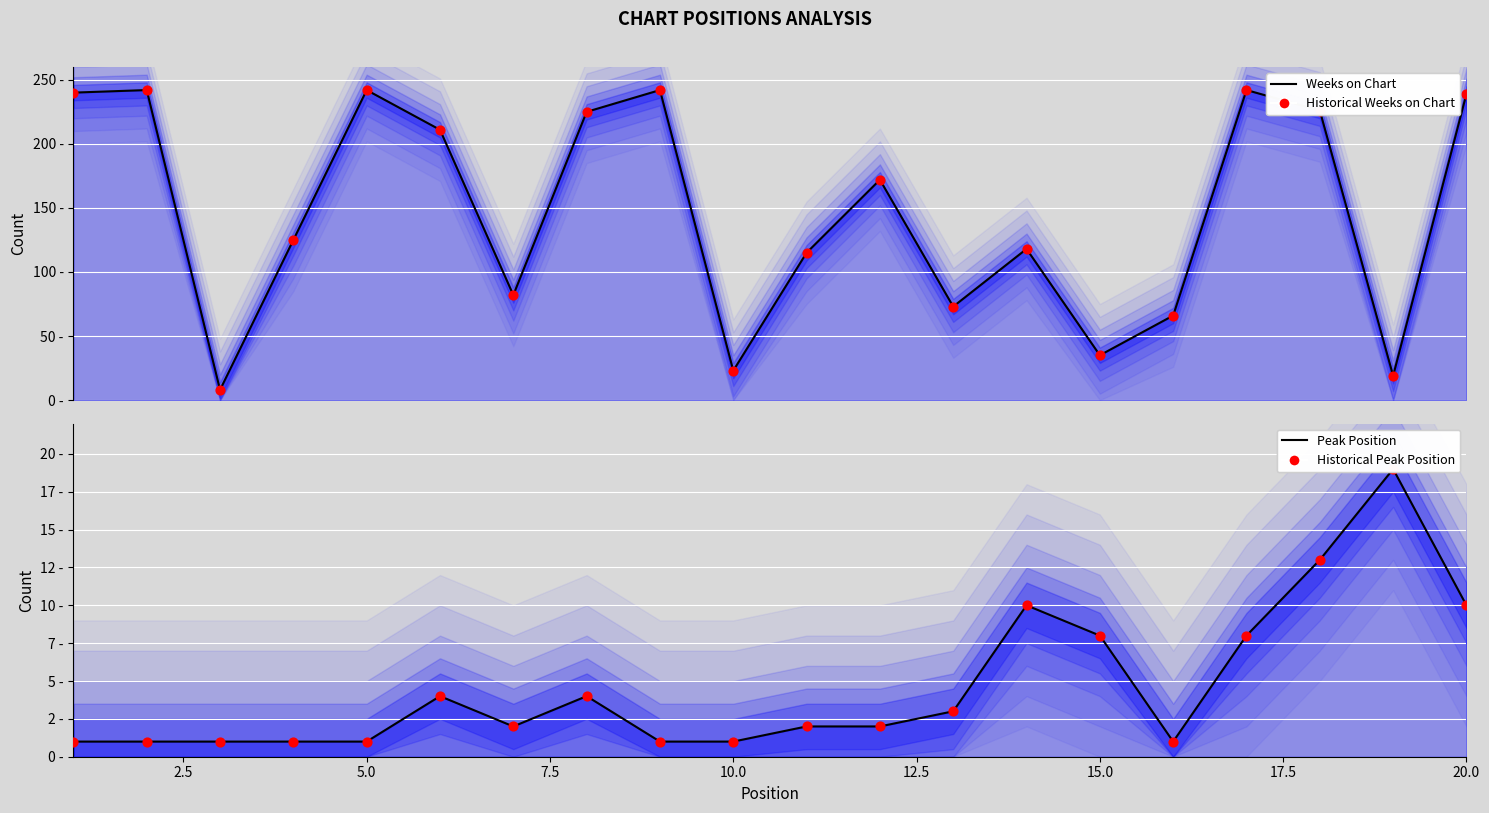

Is the value of Peak Position at 16 greater than the value of Historical Peak Position at 16?

No